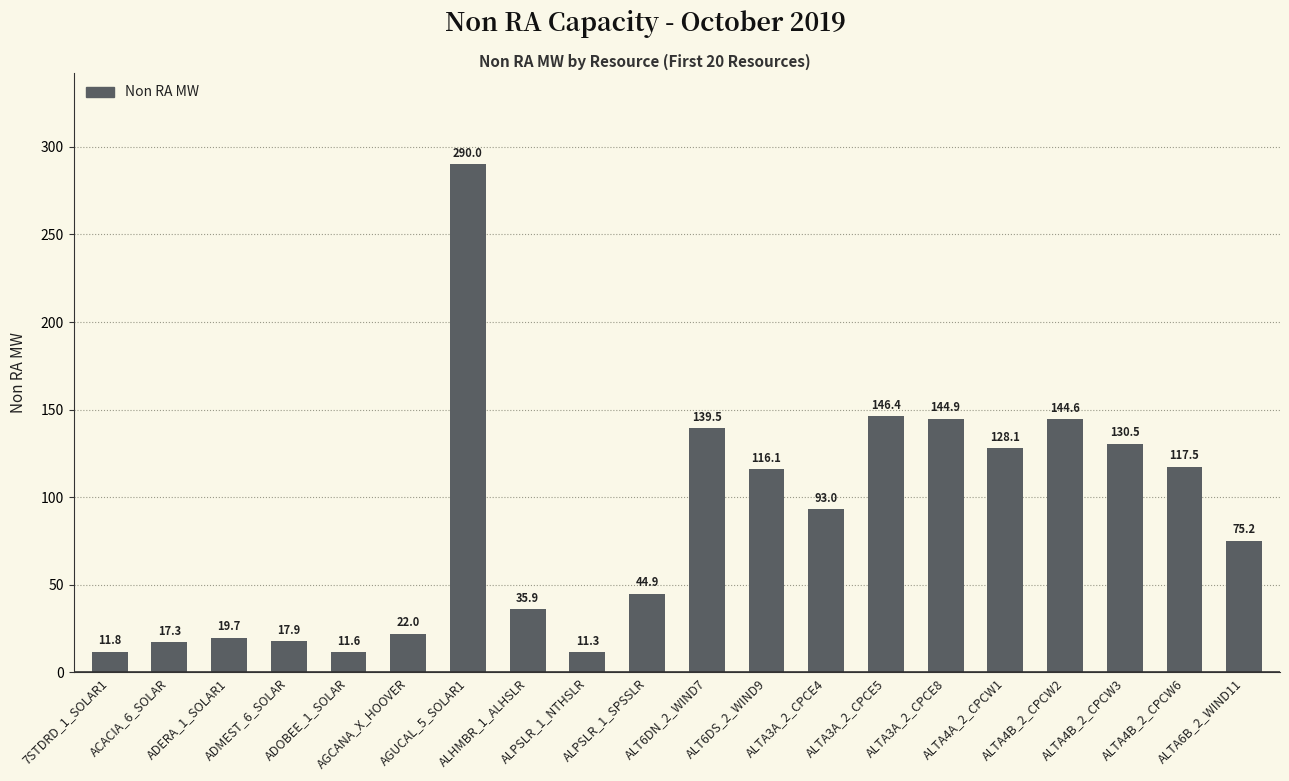

What is the value of the 13th bar from the left?

93.0